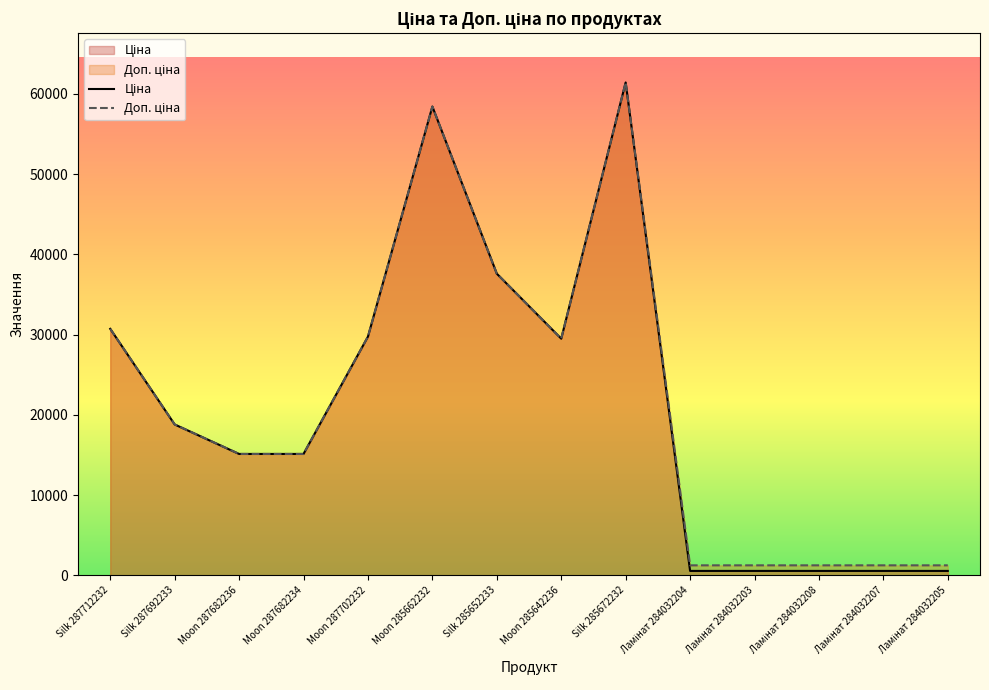

What value does the Ціна series have at Silk 287692233?

18796.8